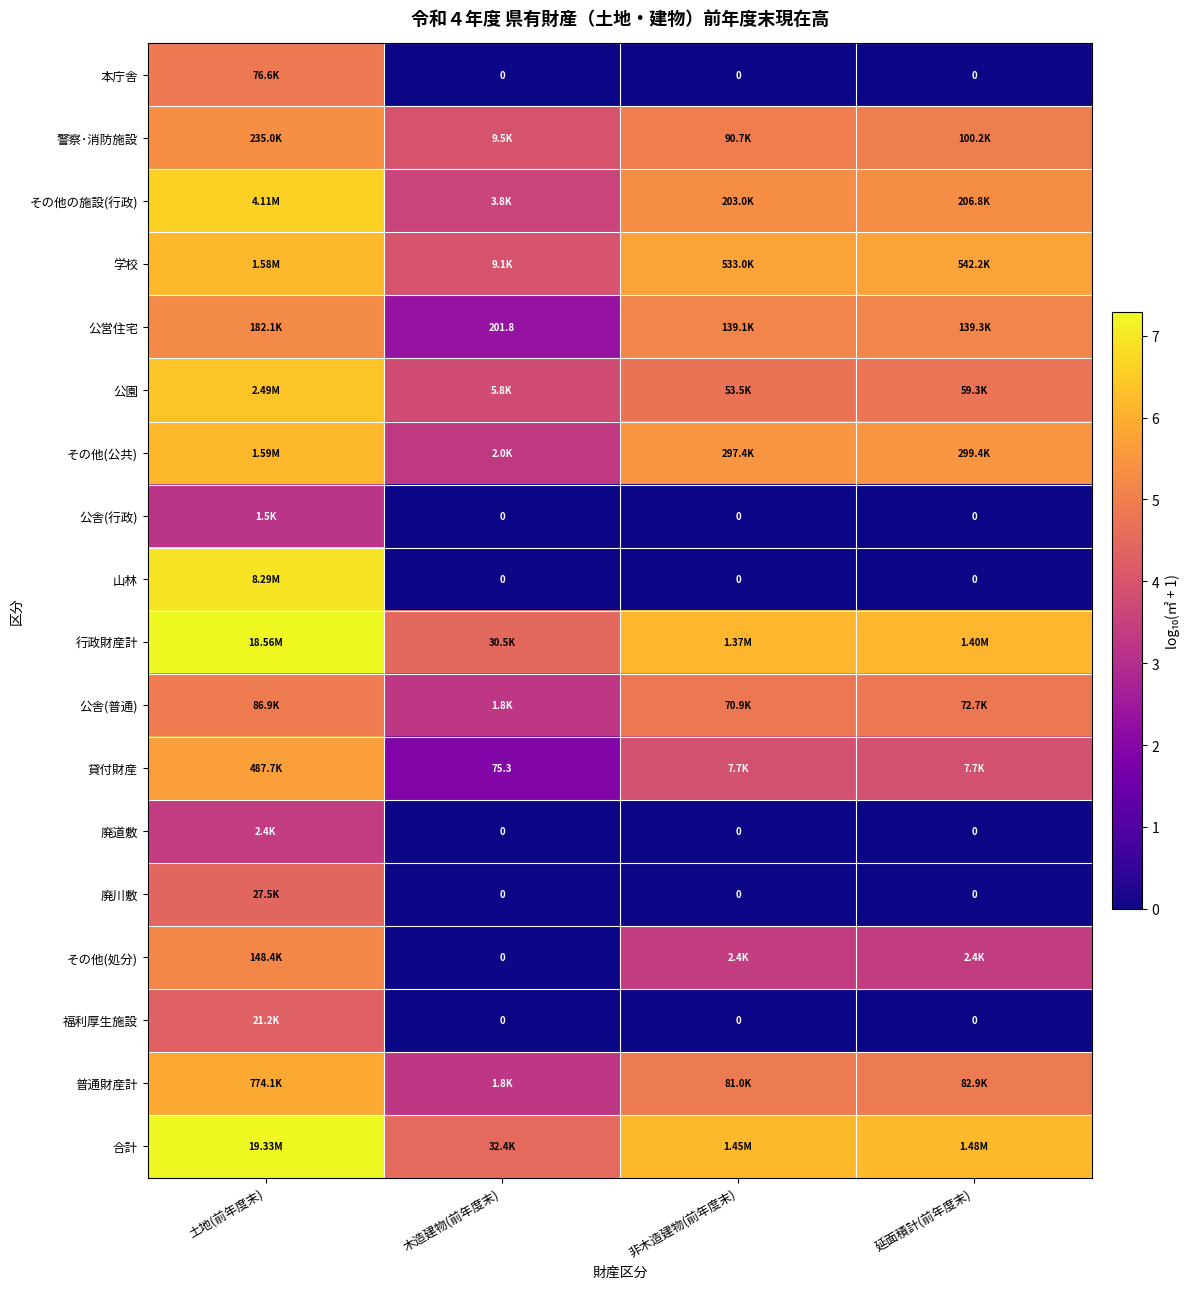

What is the lowest value of the 学校 series?

4.0